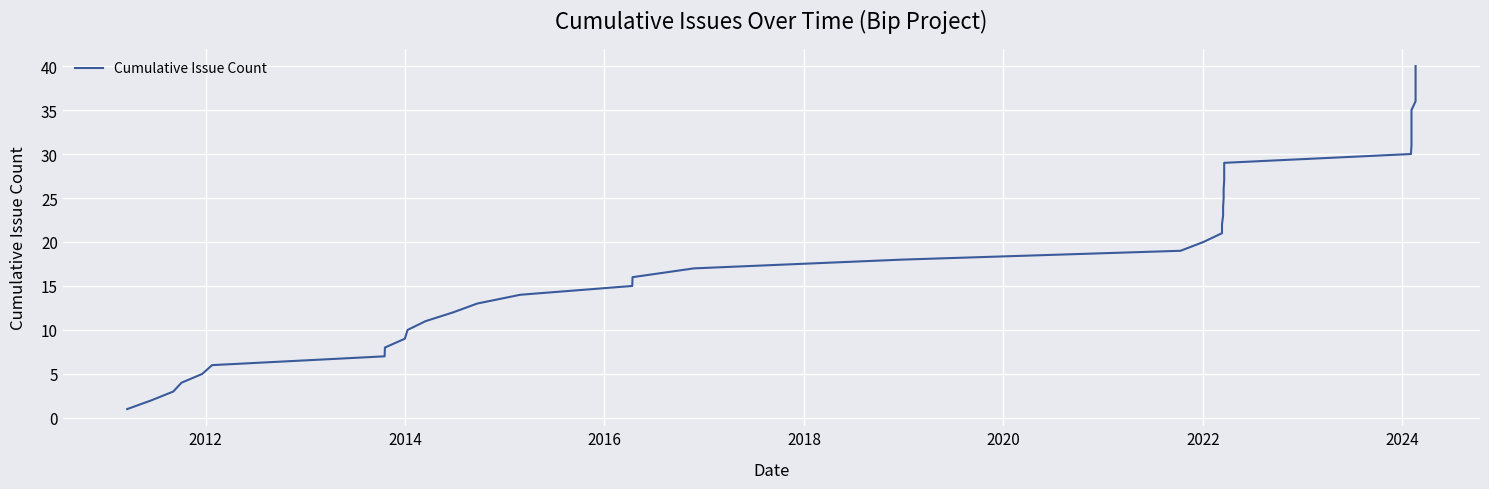

Does the chart display data point markers on the line(s)?

No